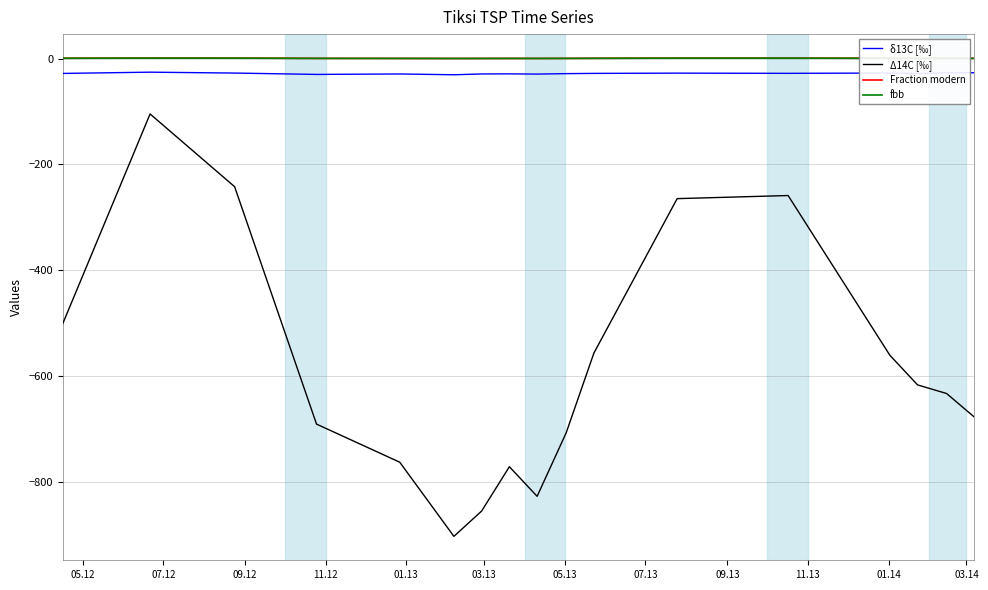

What is the maximum value for Δ14C [‰]?

-104.7